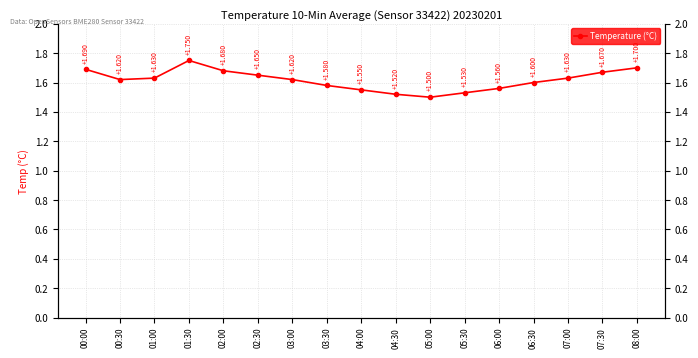

What is the minimum value shown in the chart?

1.5